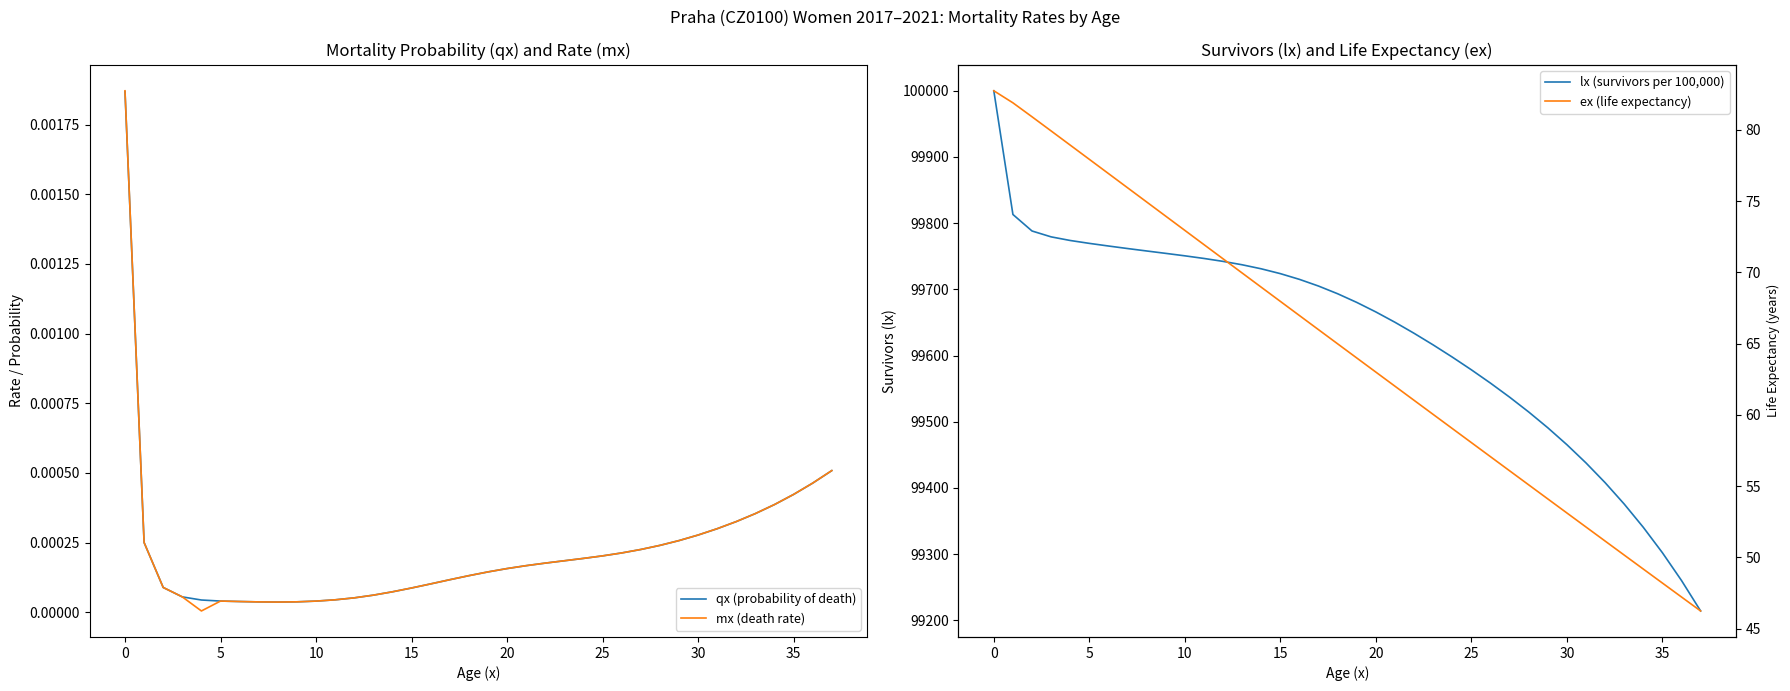

What is the greatest value displayed?

100000.0